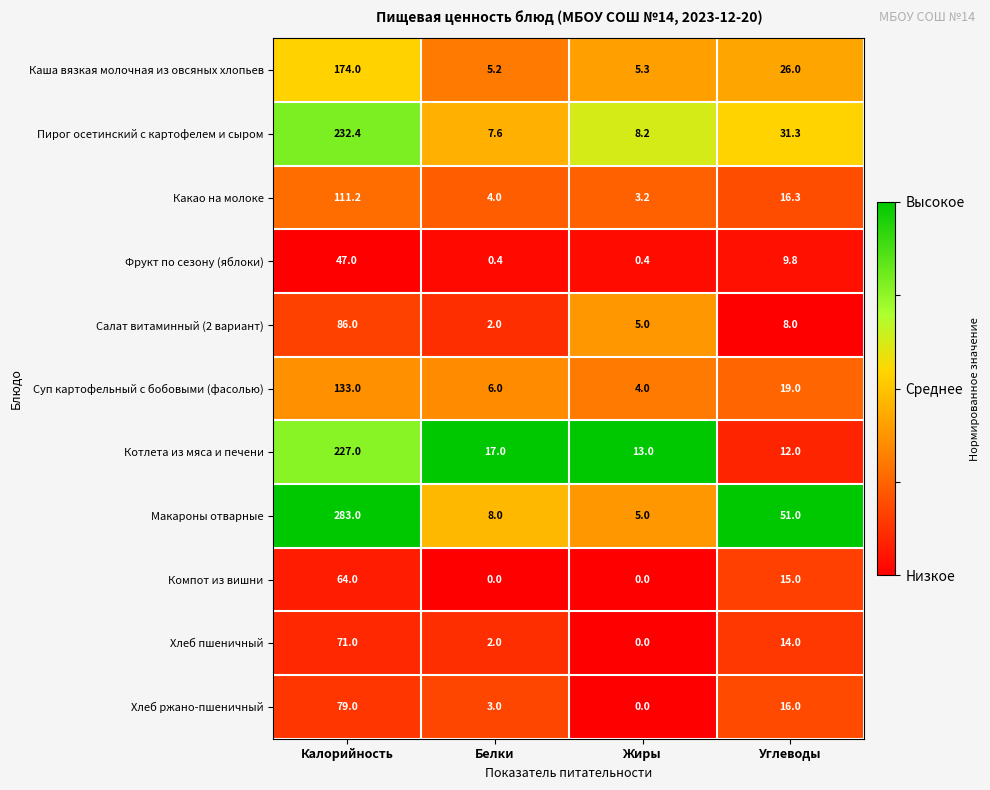

True or false: Пирог осетинский с картофелем и сыром has a value of 232.4 at Калорийность.

True